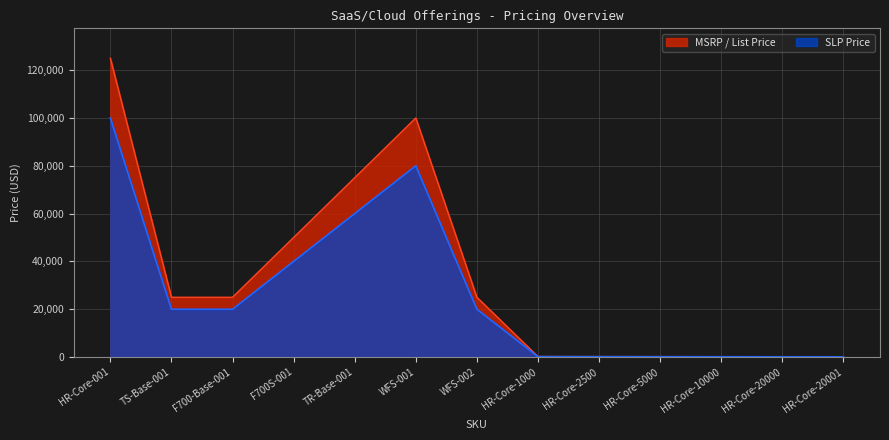

How many values in the MSRP / List Price series exceed 25000?

4